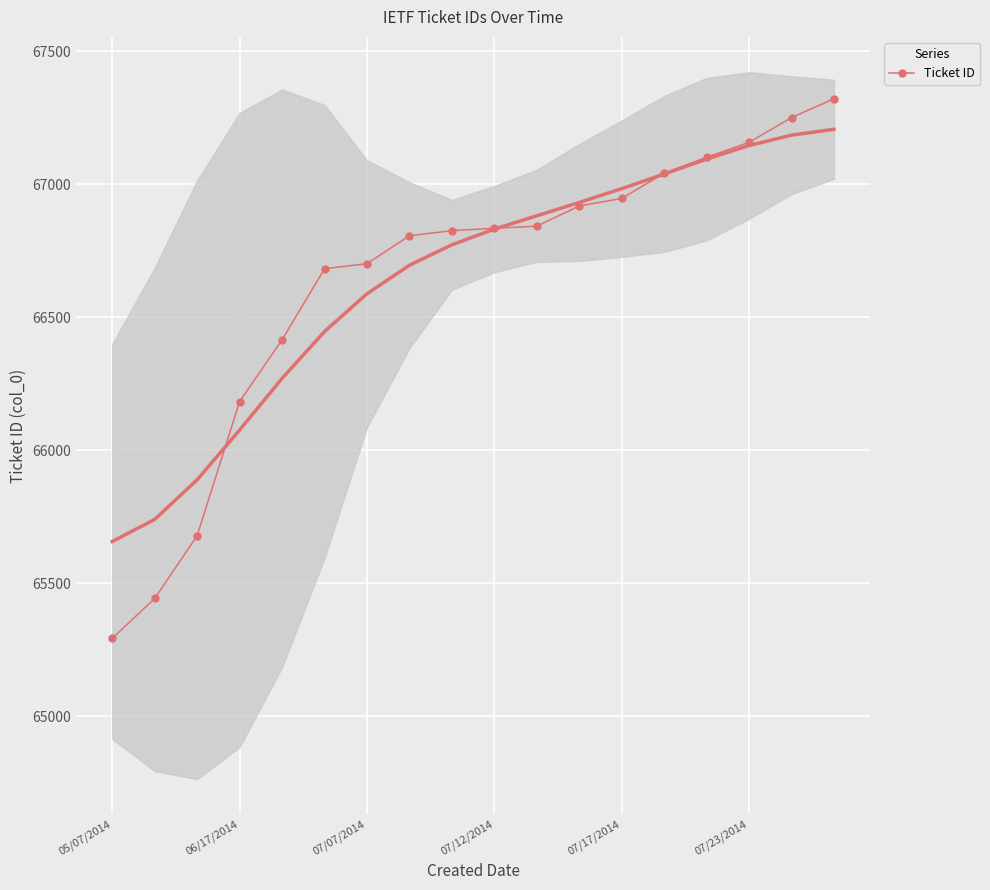

How many values are below 66834?

9